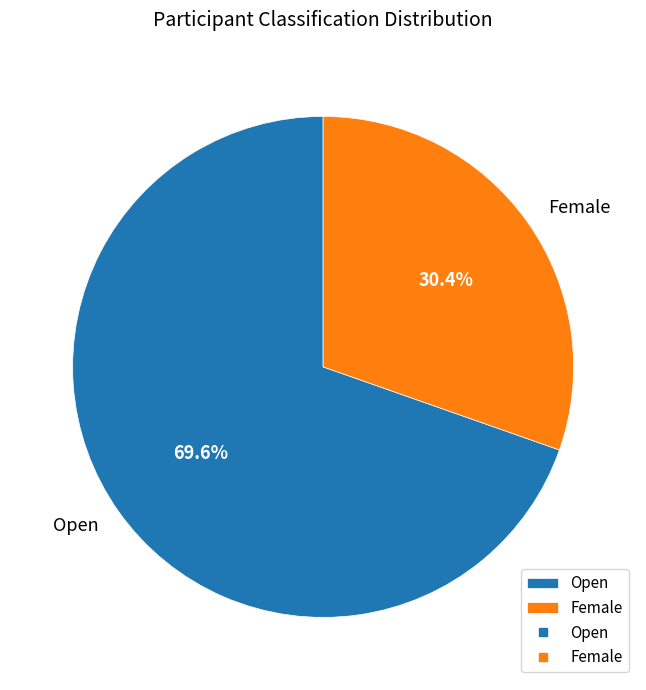

To the nearest percent, what portion does Open represent?

70%